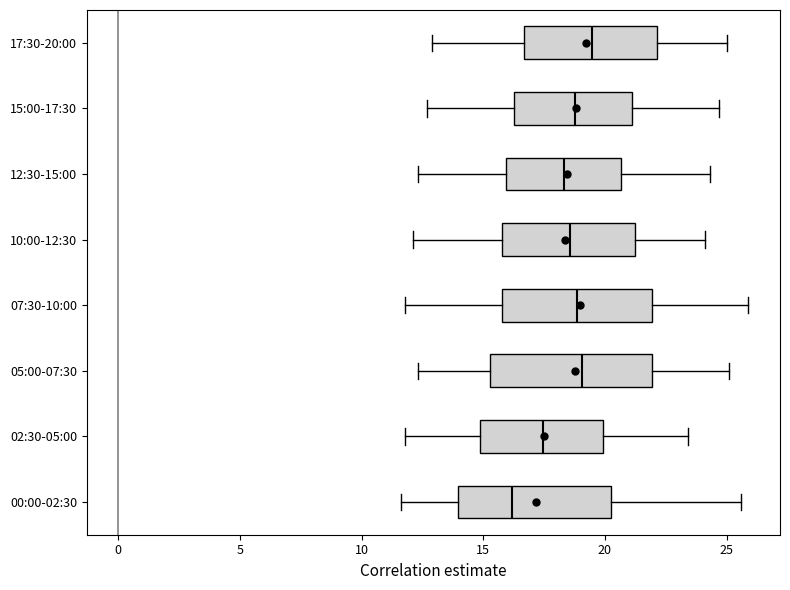

Where does the left whisker of the box for 17:30-20:00 end on the x-axis? The values are not printed on the chart, so give them approximately, as read against the axis.

13.0